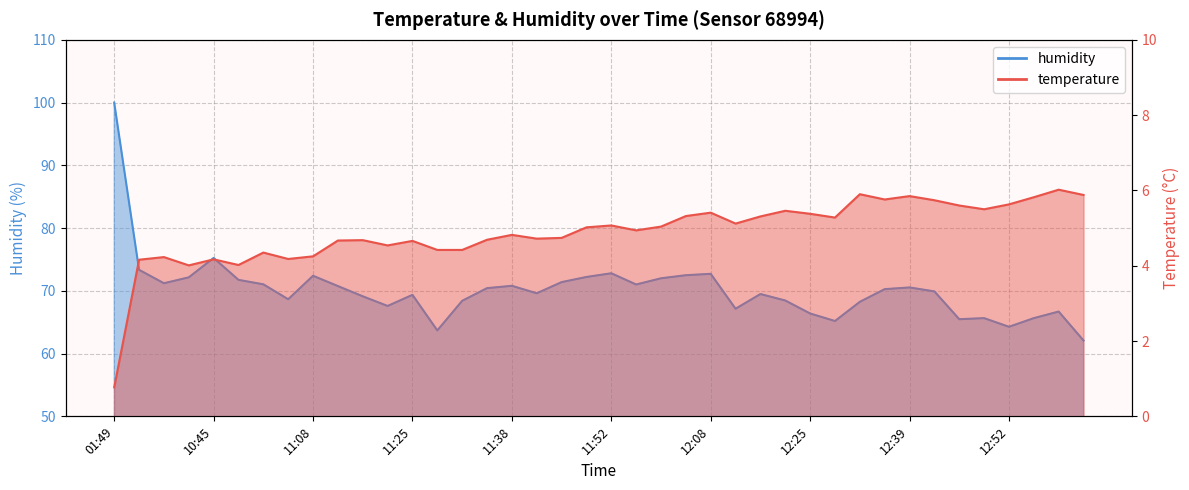

What is the total value across all series at 12:08?

78.1